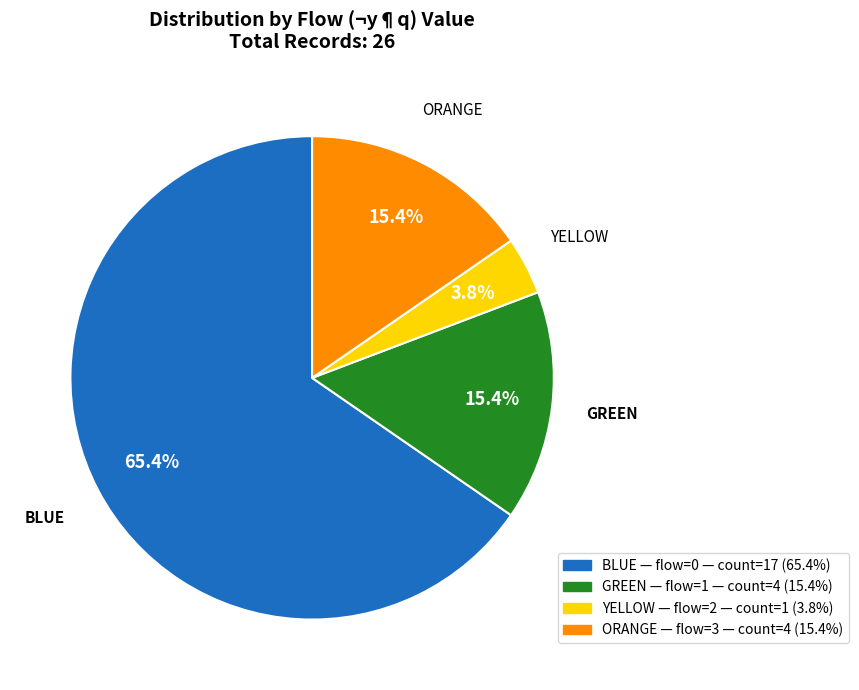

Is there any slice that represents more than half of the pie?

Yes